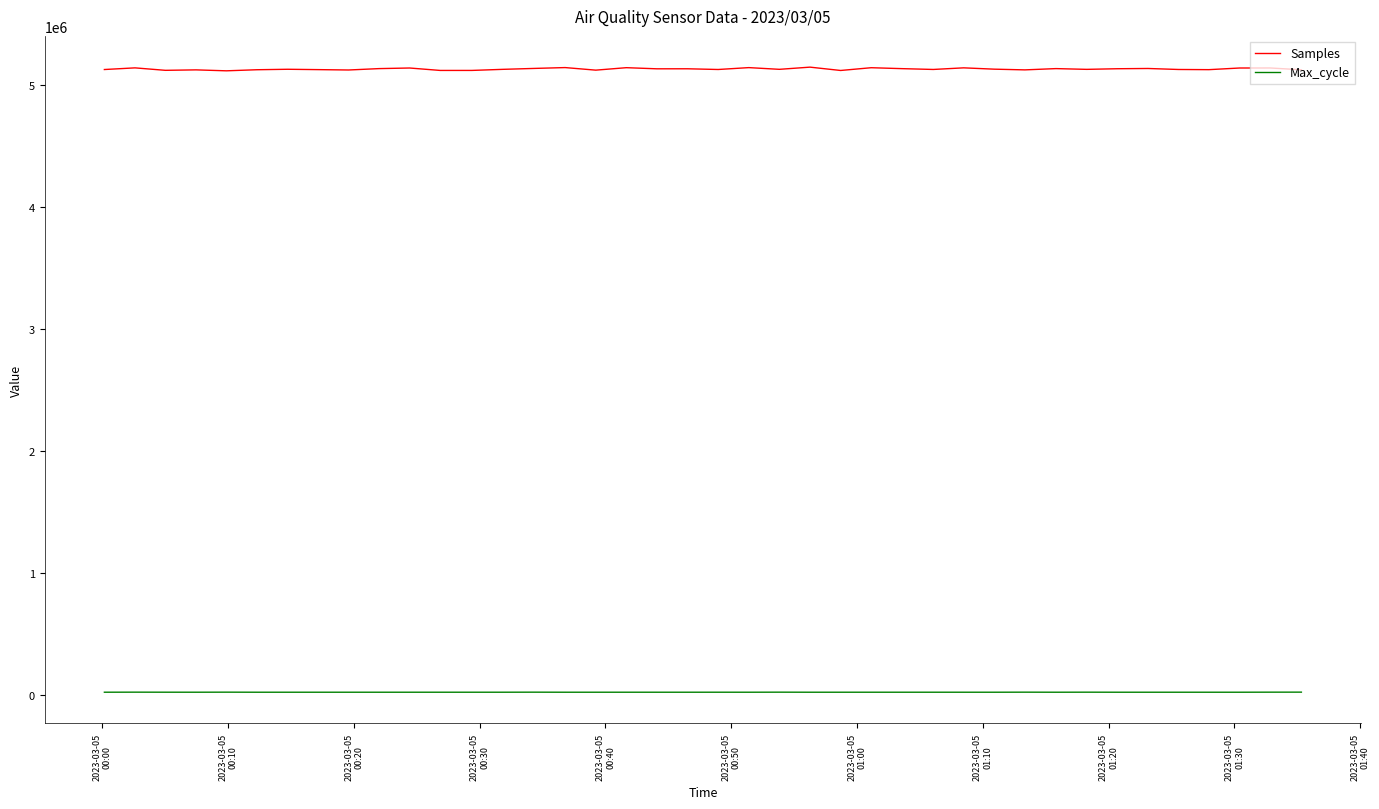

True or false: Max_cycle and Samples intersect in this chart.

False